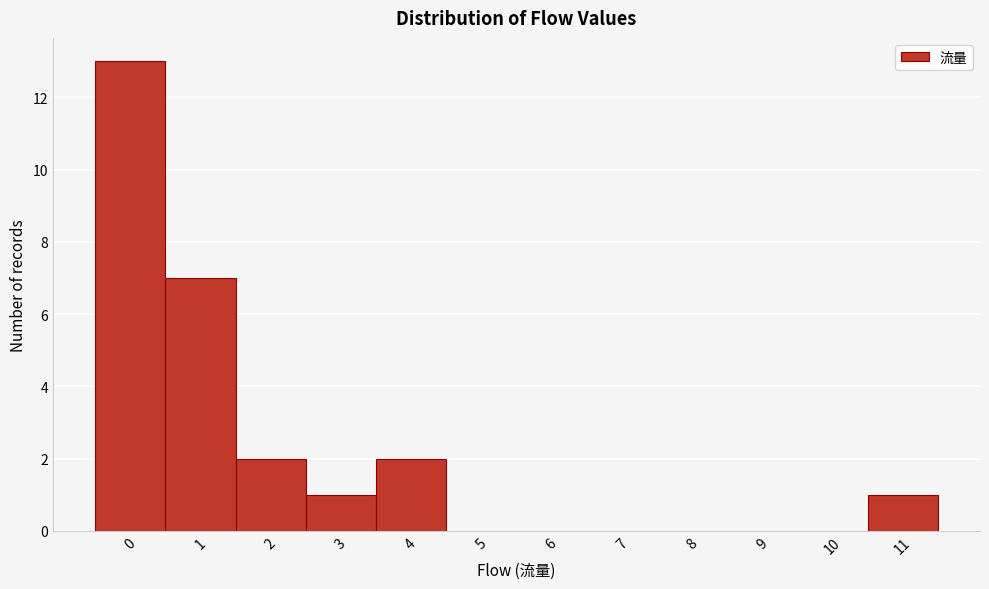

Reading left to right, transcribe this chart: for each bar, give the range it covers on the x-axis and its height. The values are not printed on the chart, so give them approximately, as read against the axis.

-0.5 to 0.5: 13
0.5 to 1.5: 7
1.5 to 2.5: 2
2.5 to 3.5: 1
3.5 to 4.5: 2
4.5 to 5.5: 0
5.5 to 6.5: 0
6.5 to 7.5: 0
7.5 to 8.5: 0
8.5 to 9.5: 0
9.5 to 10.5: 0
10.5 to 11.5: 1